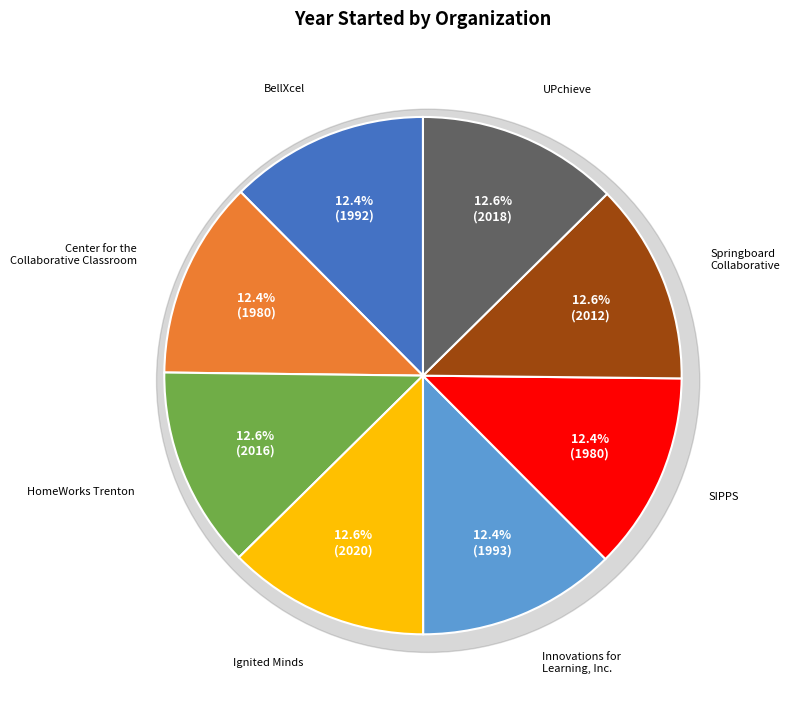

Is Center for the
Collaborative Classroom the majority of the pie?

No